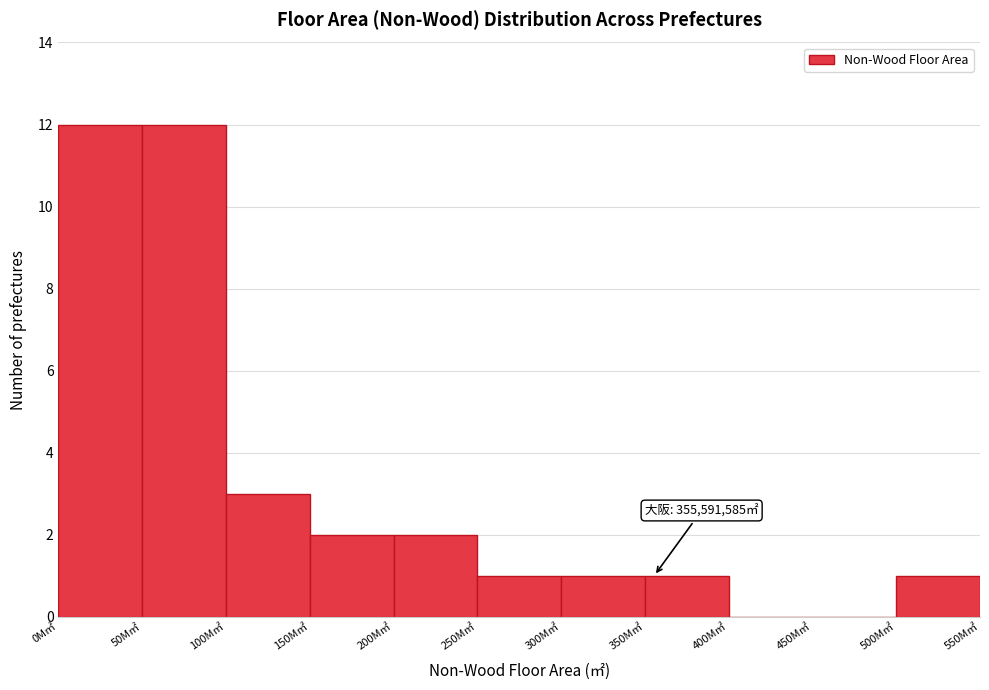

Reading left to right, what are all the values shown in this chart?

0M㎡=12	50M㎡=12	100M㎡=3	150M㎡=2	200M㎡=2	250M㎡=1	300M㎡=1	350M㎡=1	400M㎡=0	450M㎡=0	500M㎡=1